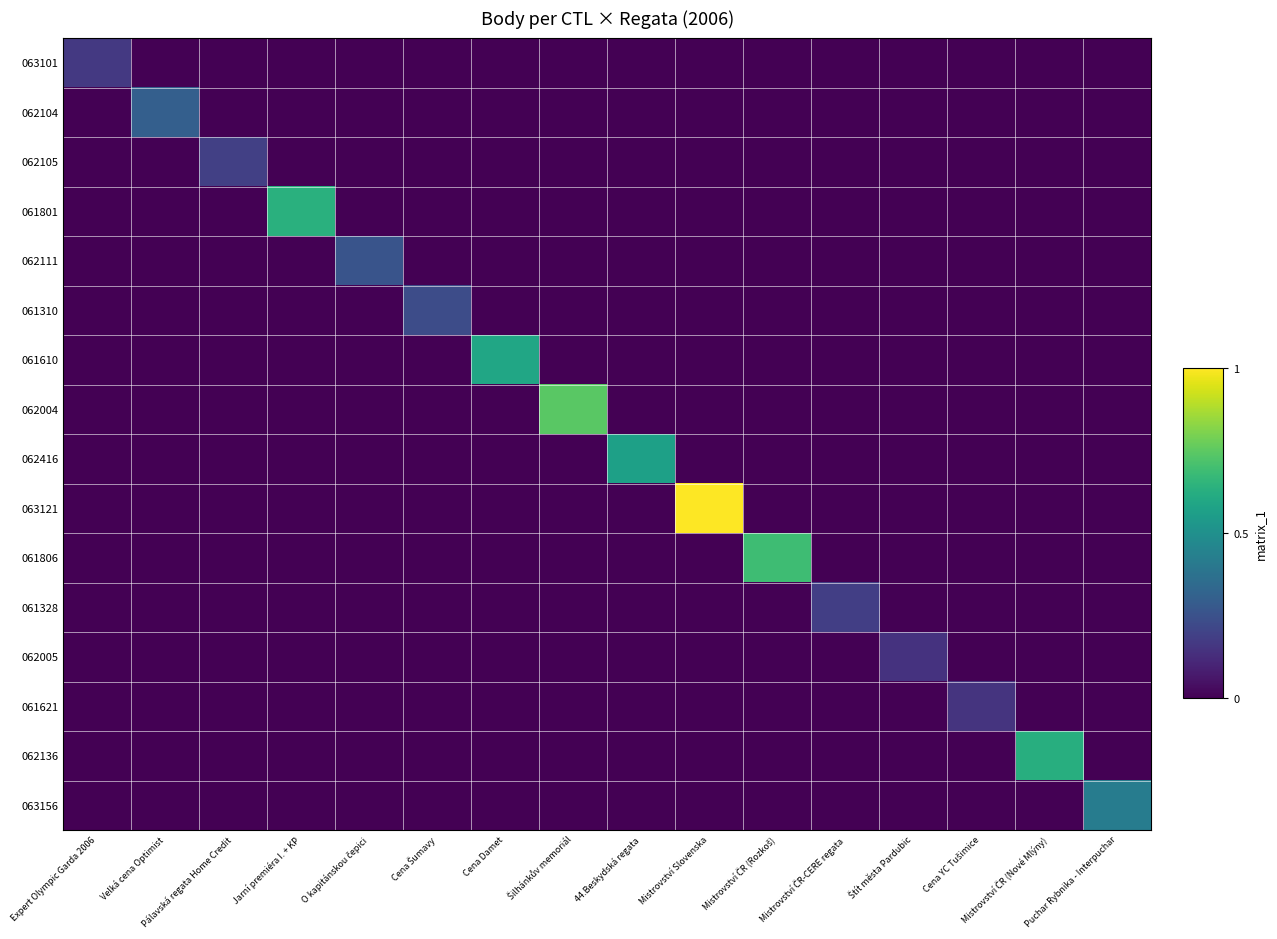

What is the maximum value shown in the chart?

1.0